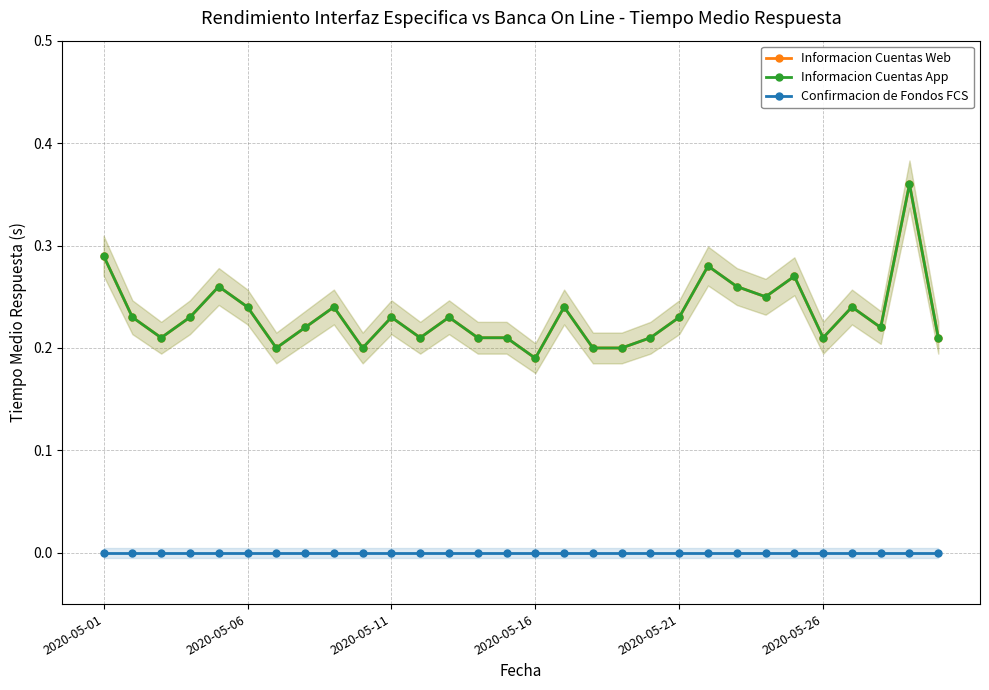

Between 19 and 28, which series saw the biggest shift?

Informacion Cuentas Web